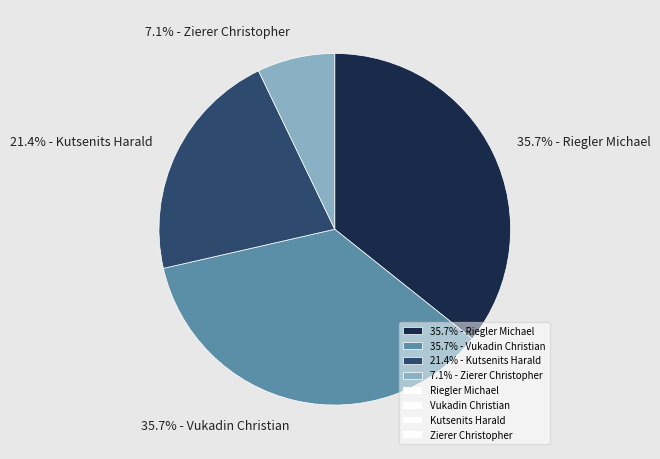

What is the ratio of the value at 35.7% - Riegler Michael to the value at 35.7% - Vukadin Christian?

1.0